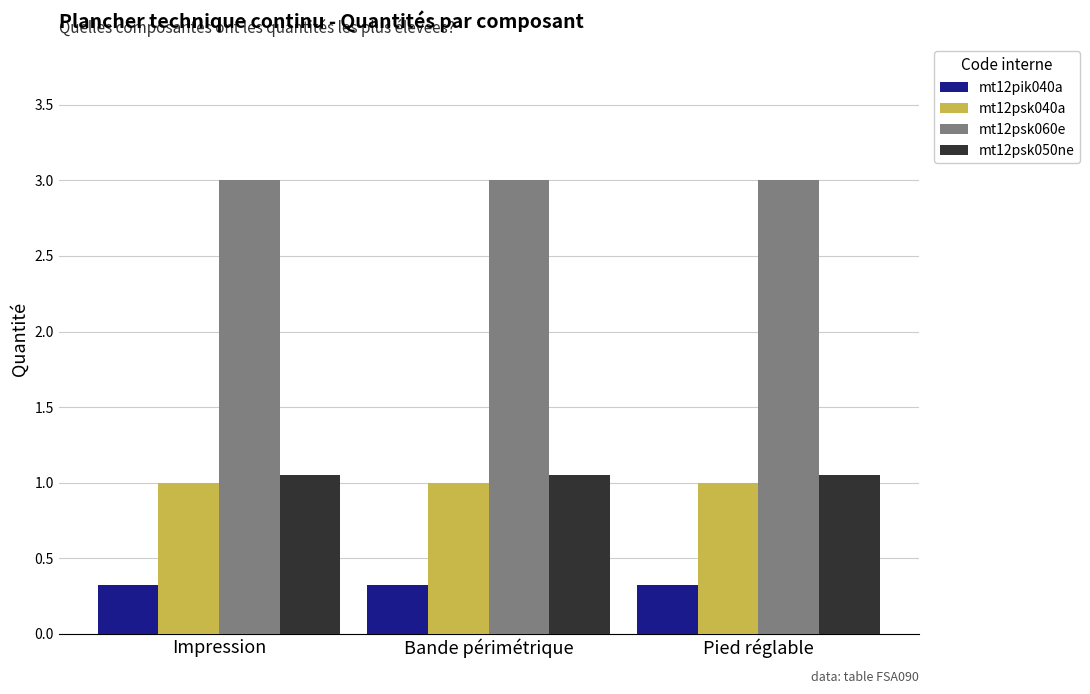

Is it true that mt12pik040a equals 0.1 at Bande périmétrique?

False